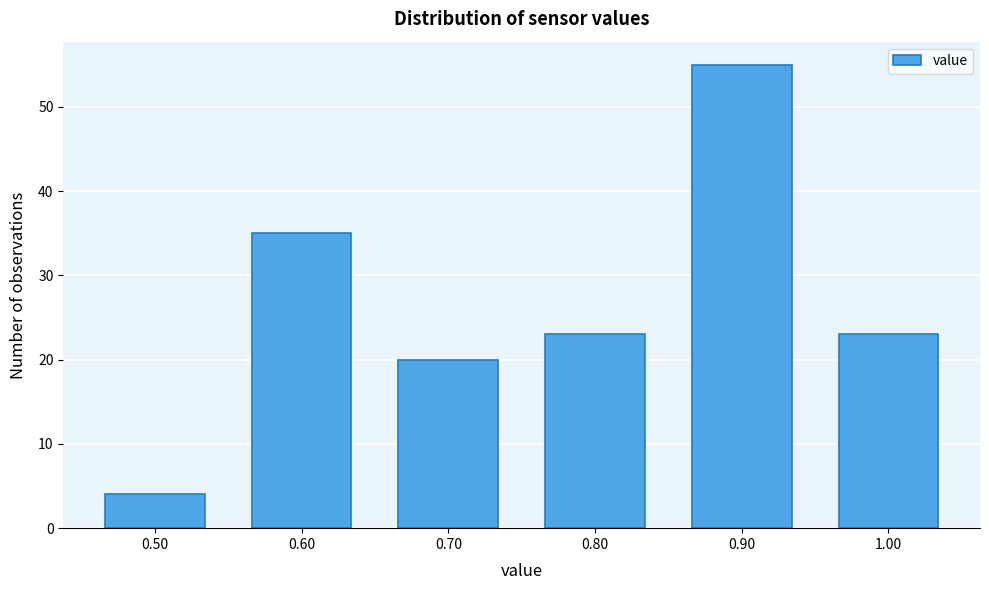

Reading left to right, list every bar in this chart as the range it spans on the x-axis followed by its height. The values are not printed on the chart, so give them approximately, as read against the axis.

0.45 to 0.55: 4
0.55 to 0.65: 35
0.65 to 0.75: 20
0.75 to 0.85: 23
0.85 to 0.95: 55
0.95 to 1.05: 23